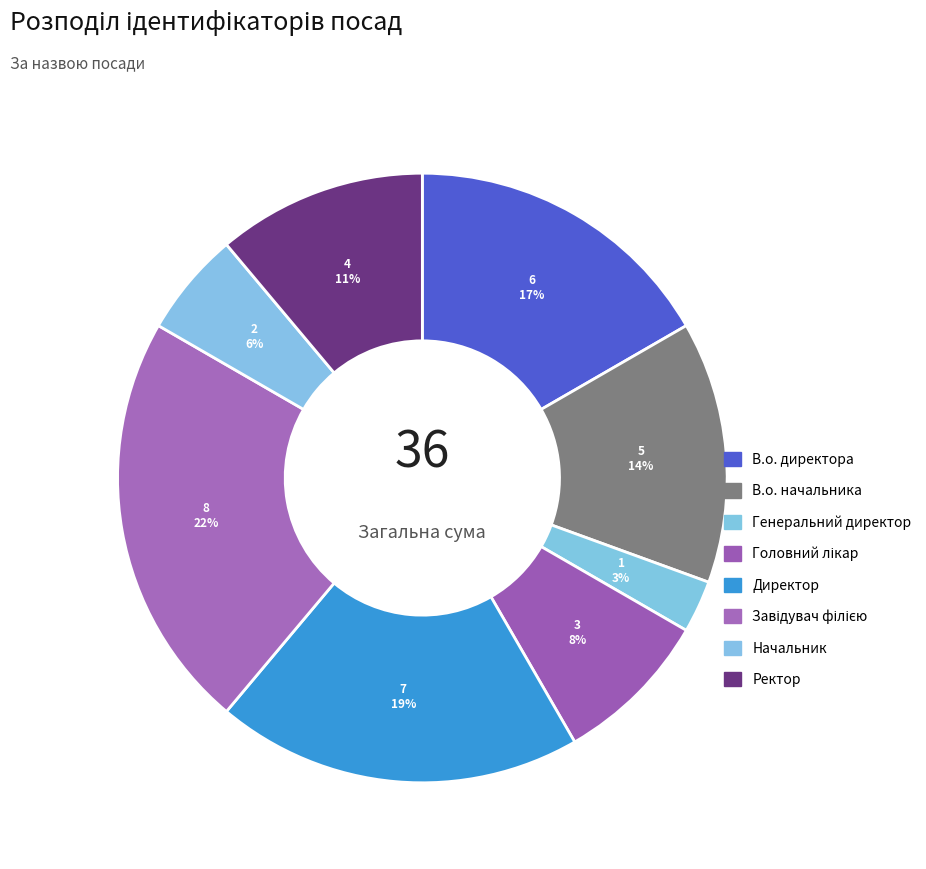

How many segments does this pie chart have?

8